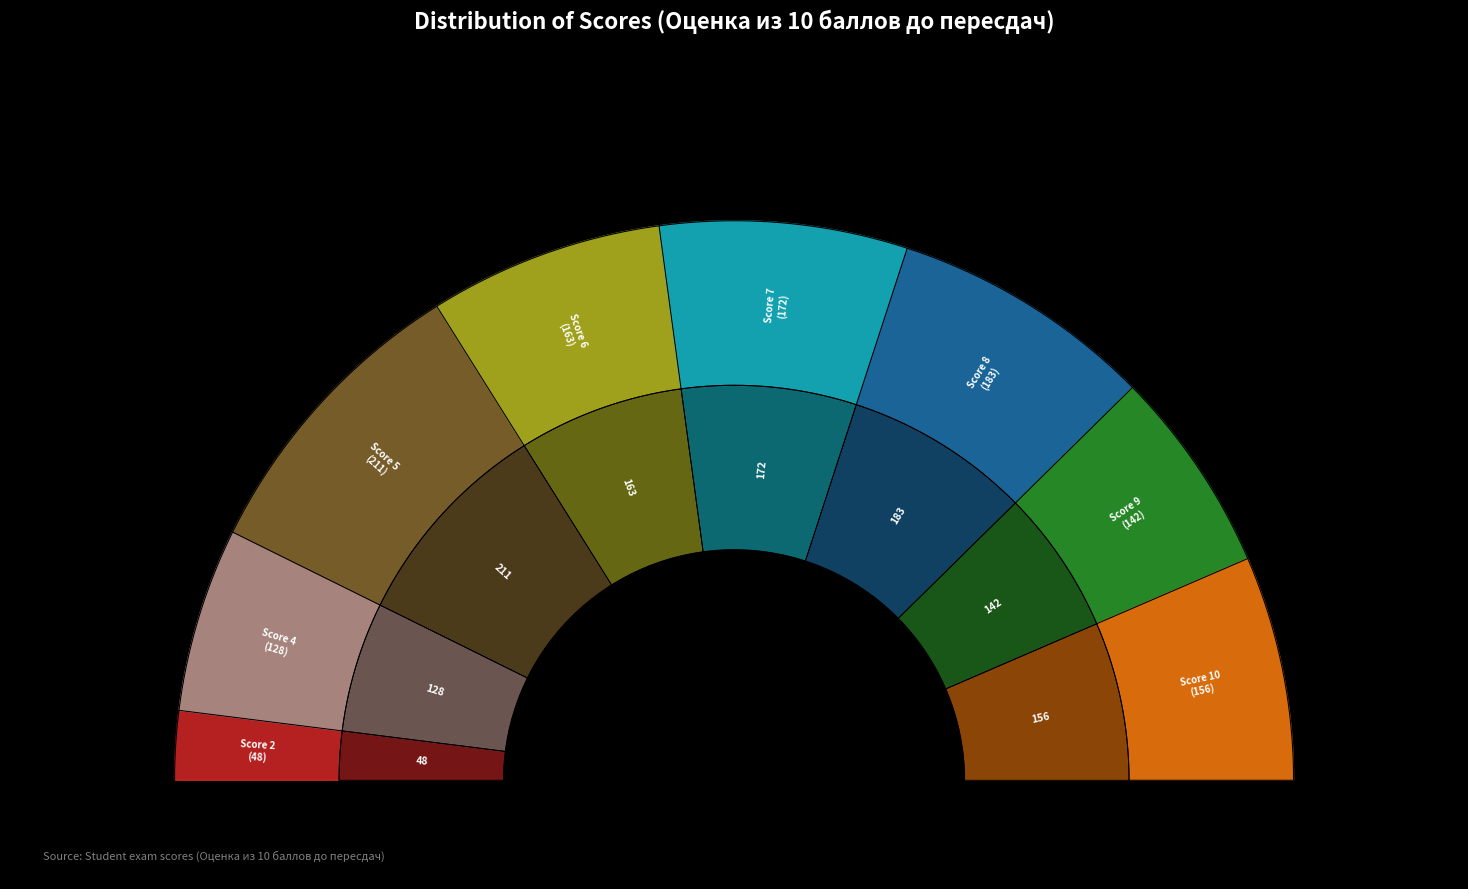

What percentage is the 10 slice, to the nearest percent?

13%